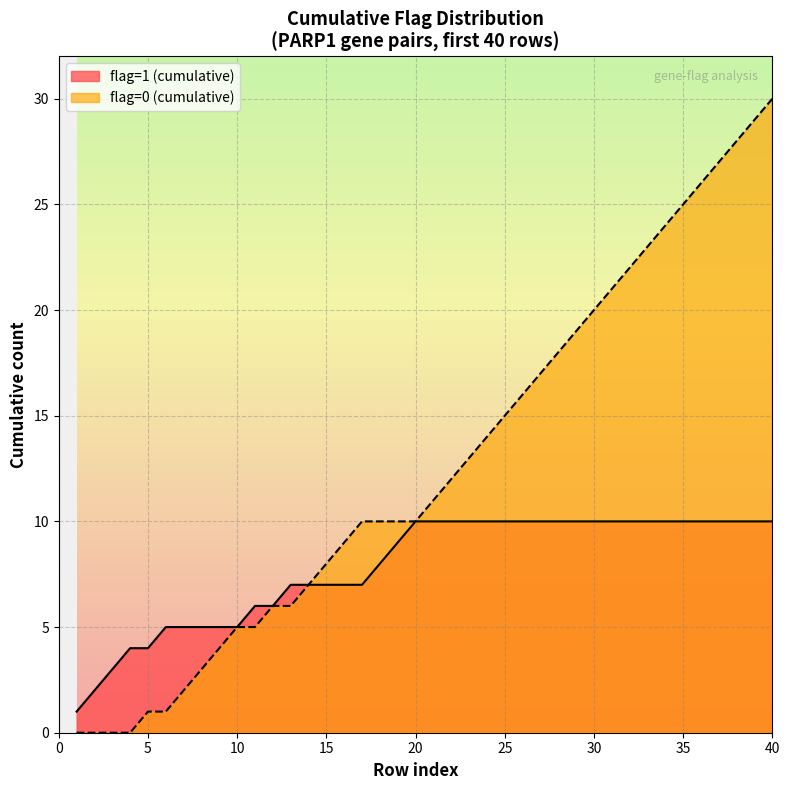

True or false: flag=1 (cumulative) and flag=0 (cumulative) intersect in this chart.

False